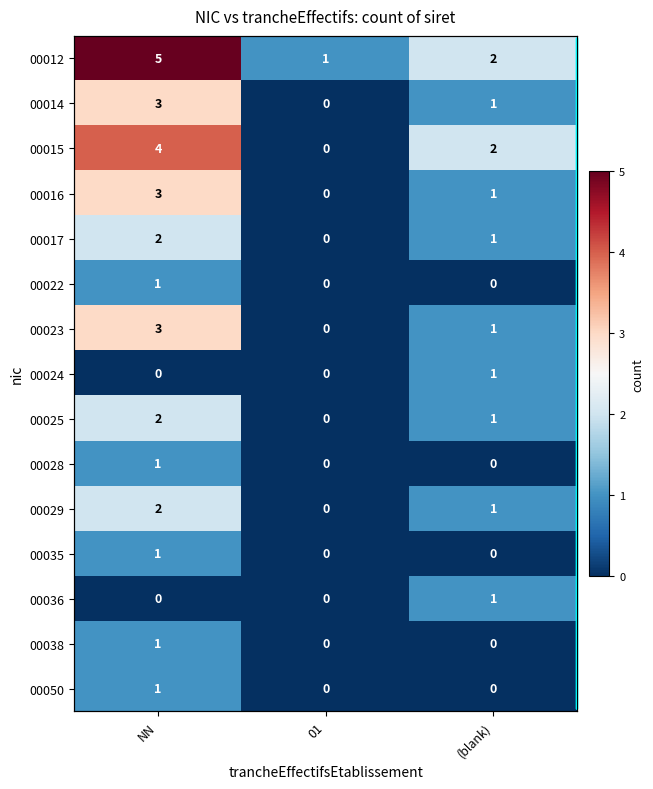

How many 00025 values are between 0 and 2?

3